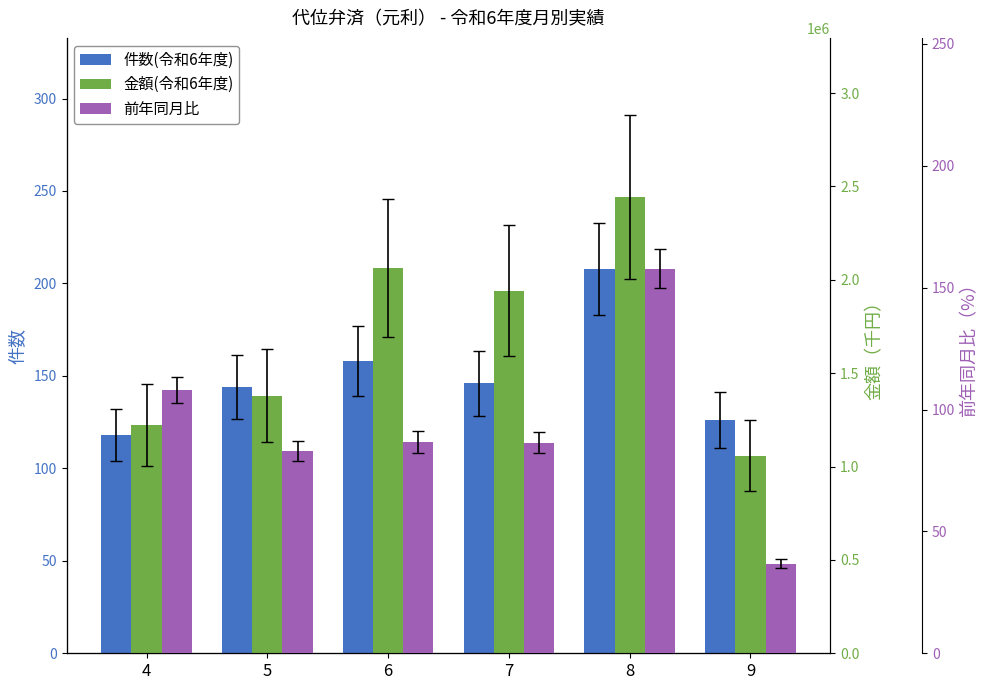

Where is 金額(令和6年度) nearest to the value 1749116?

7